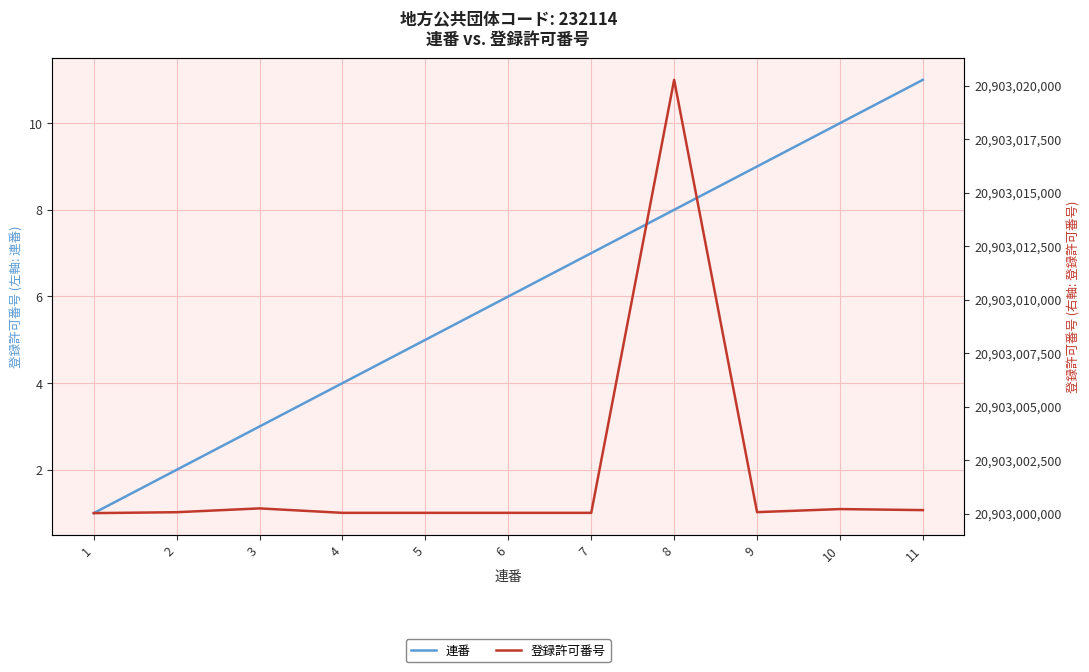

What is the value of the 登録許可番号 point at the 4th from the left?

20903000033